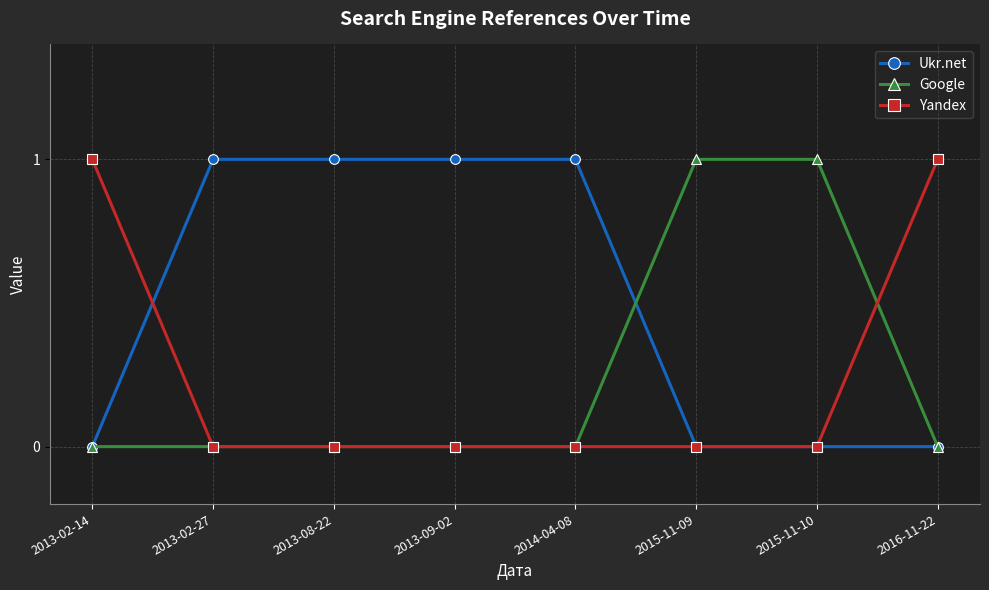

Is the value of Google at 2015-11-10 greater than the value of Yandex at 2013-02-27?

Yes